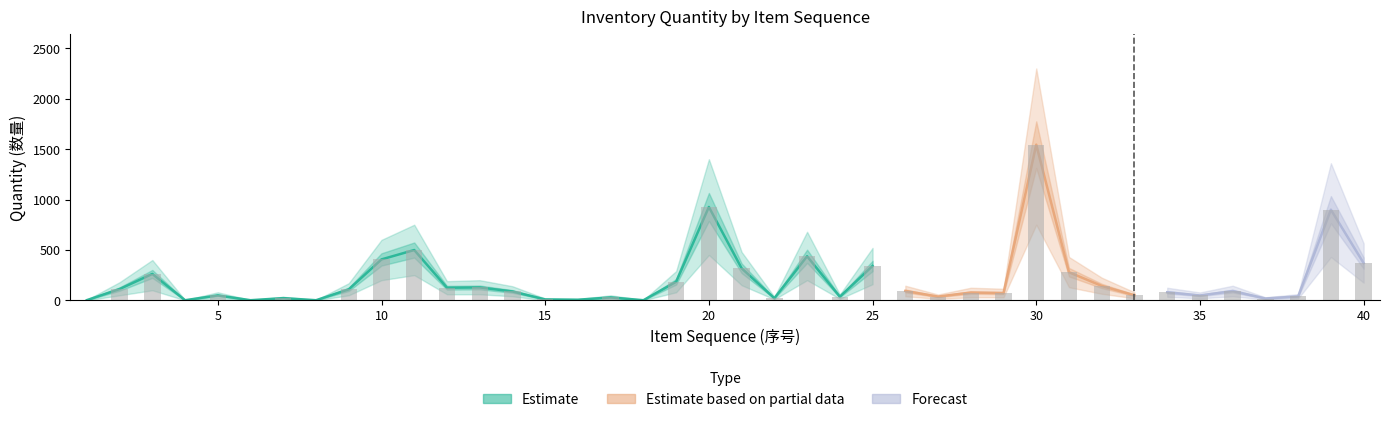

What is the sum of all Batch_Low values?

3721